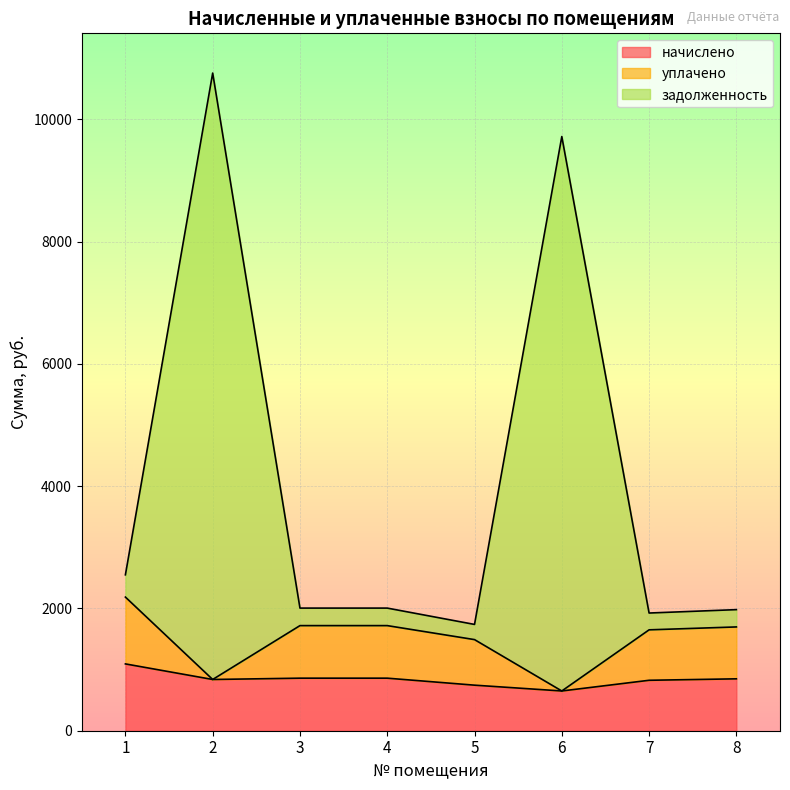

Is it true that начислено equals 1093.0 at 1?

True